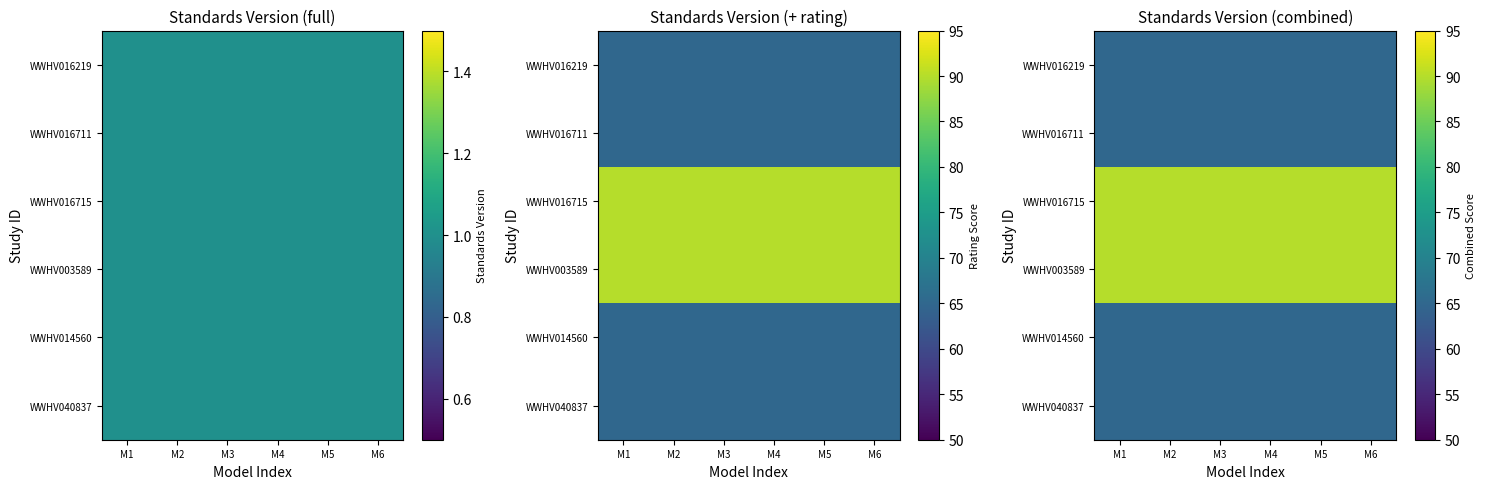

Which category has the highest value in the WWHV016219 series?

M1